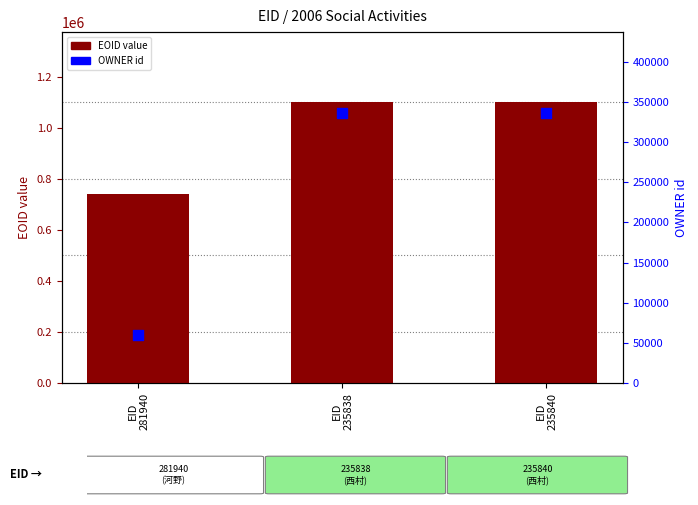

Which series has the widest spread of Y values?

EOID value